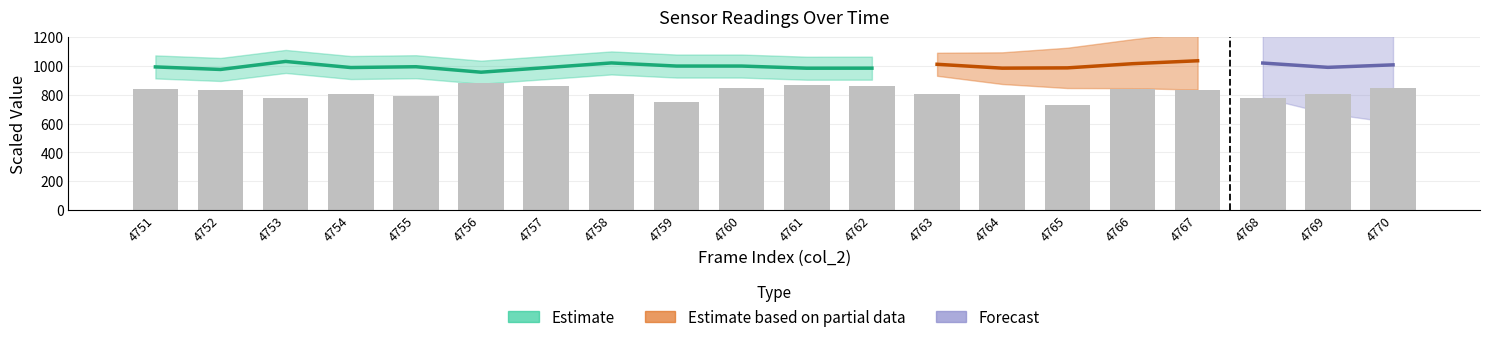

True or false: the data shows 1506 at 4751.

False